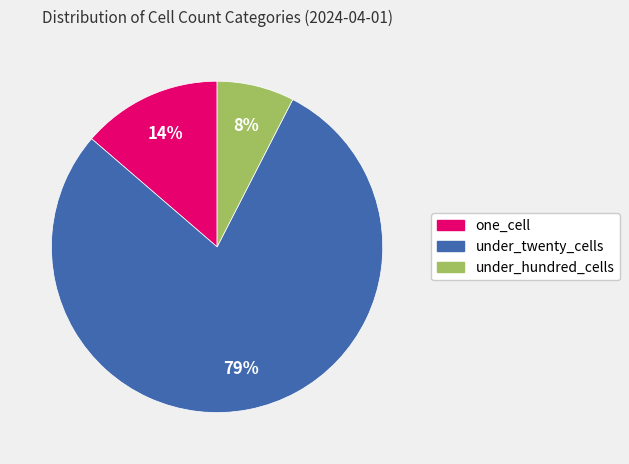

Which has a higher value, one_cell or under_twenty_cells?

under_twenty_cells